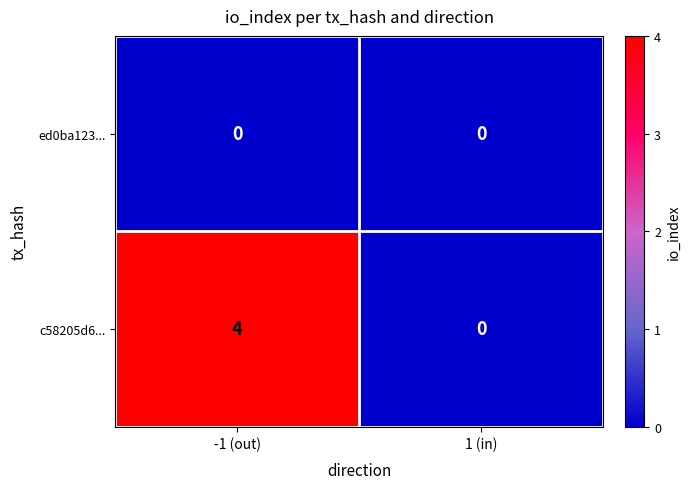

The value of c58205d6... at 1 (in) is -2. True or false?

False